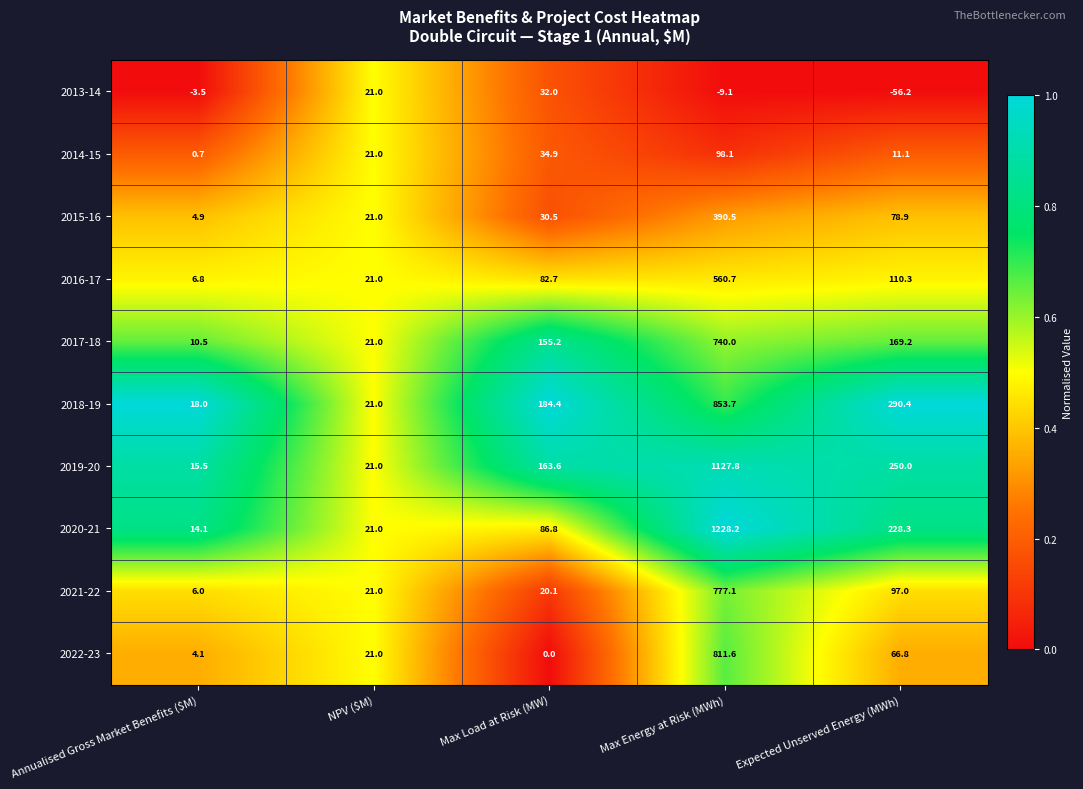

What is the approximate value of 2019-20 at Expected Unserved Energy (MWh)?

250.0